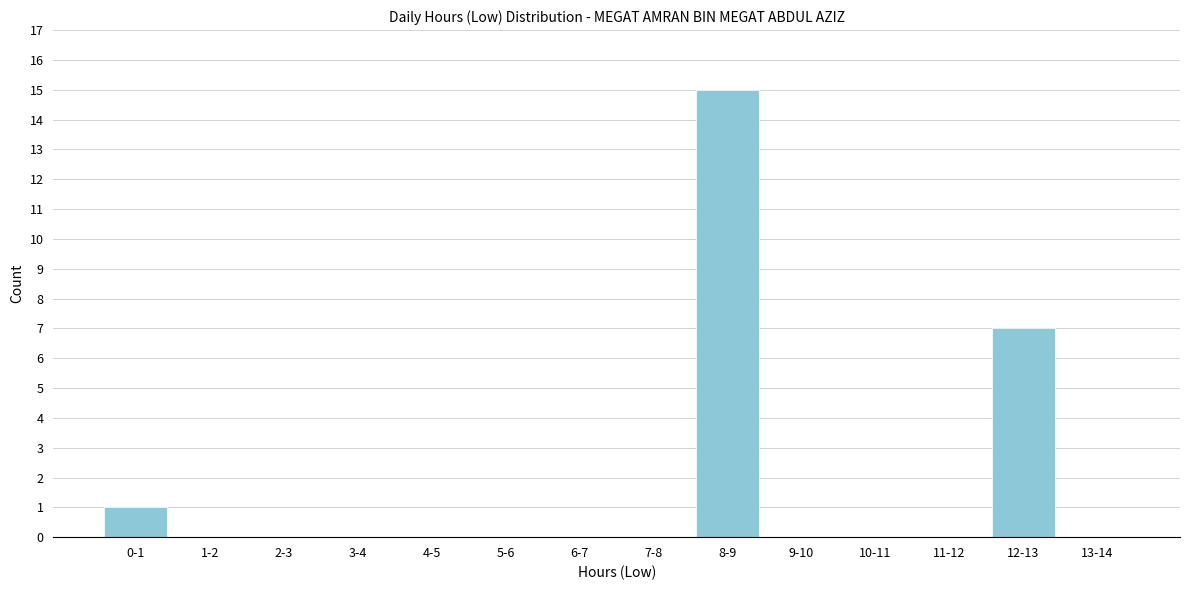

Reading left to right, extract all data points from this chart.

0-1=1	1-2=0	2-3=0	3-4=0	4-5=0	5-6=0	6-7=0	7-8=0	8-9=15	9-10=0	10-11=0	11-12=0	12-13=7	13-14=0